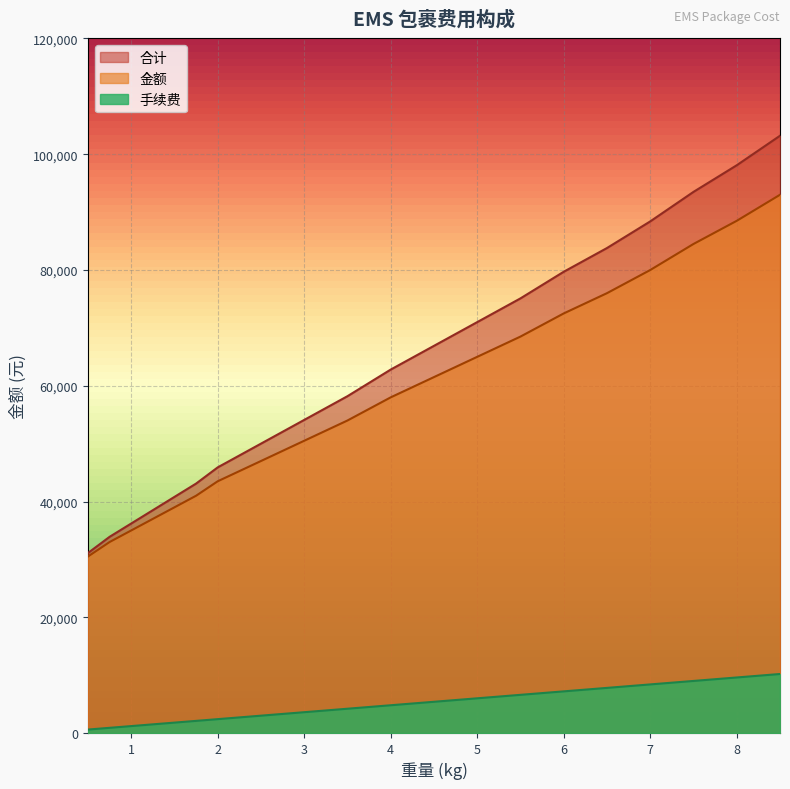

Rank the series at 4.5 from highest to lowest value.

合计, 金额, 手续费